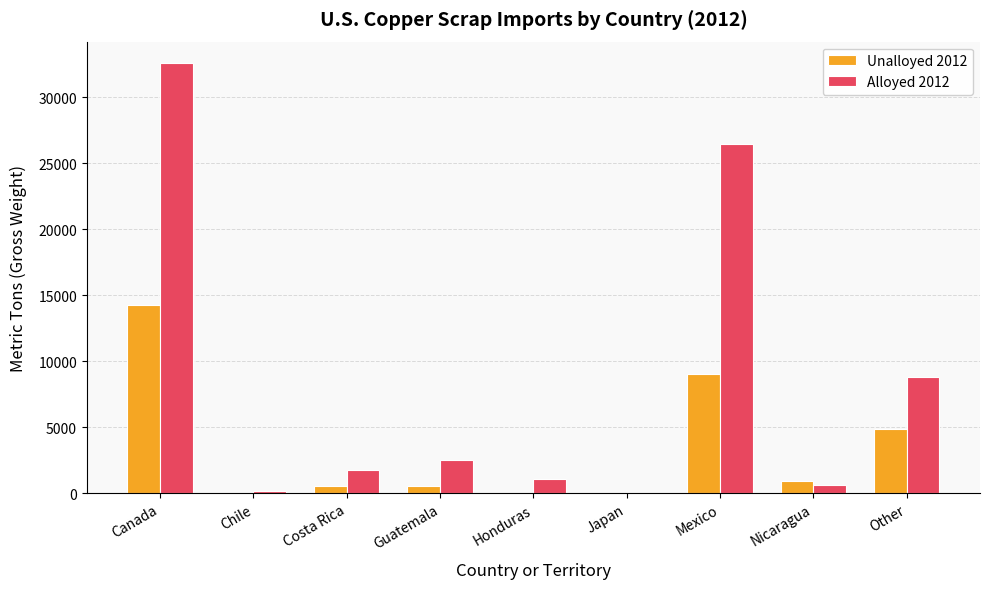

What is the average value of the Alloyed 2012 series?

8236